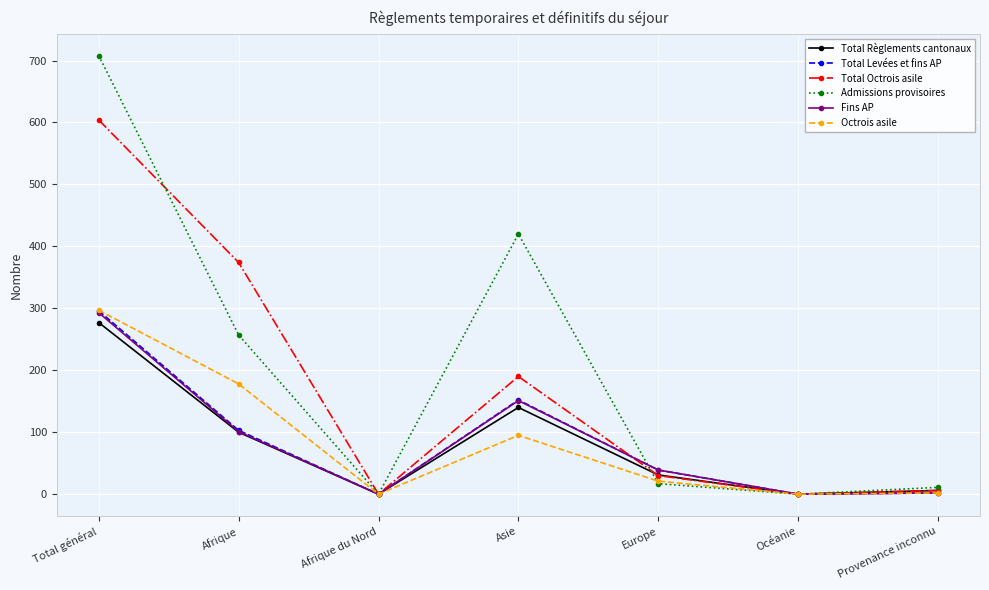

What is the difference between the second highest and minimum values in the Octrois asile series?

178